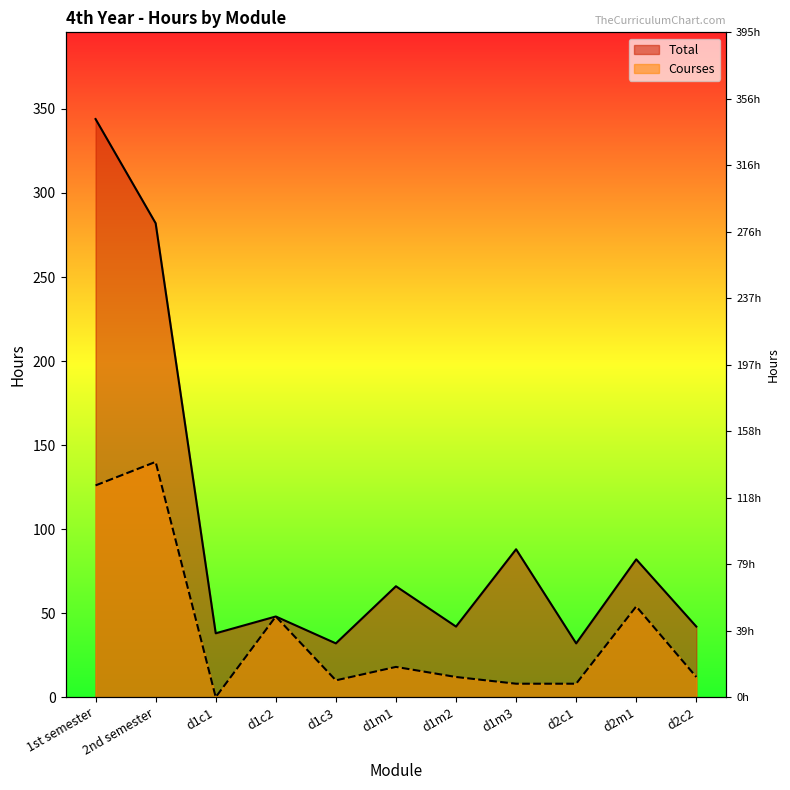

Where is the first local maximum for Courses?

2nd semester